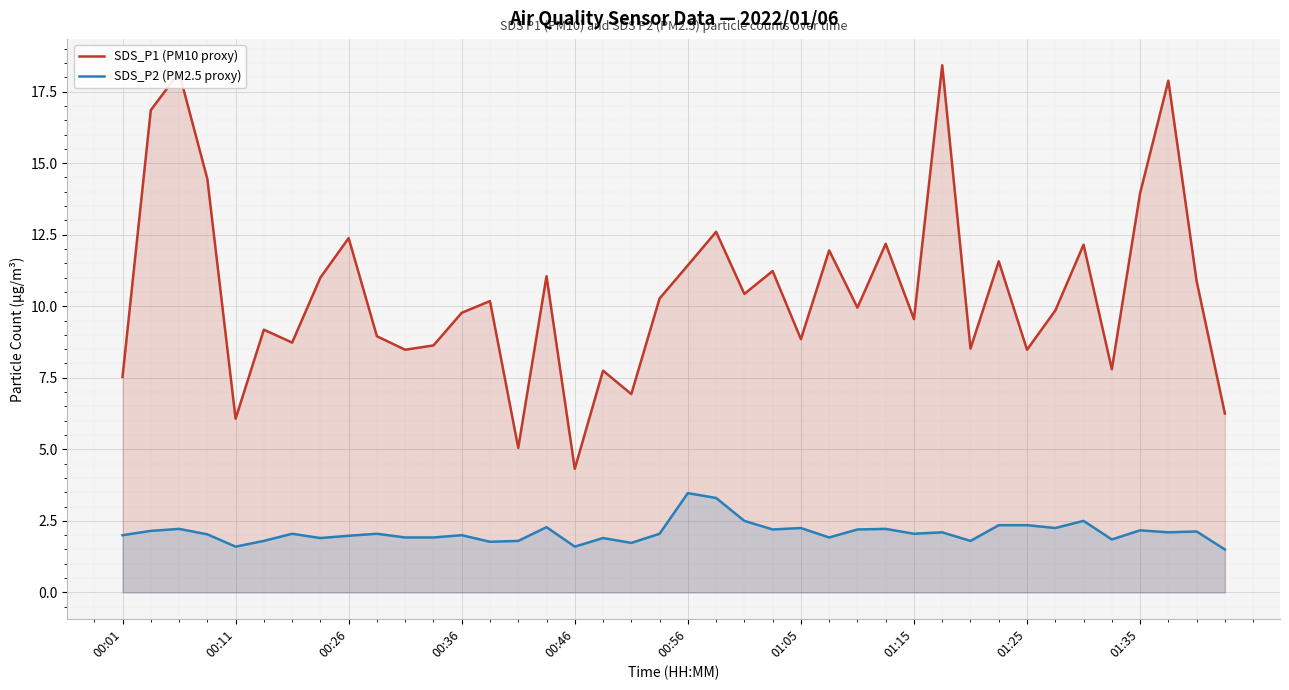

Is it true that SDS_P1 (PM10 proxy) equals 9.9 at 26?

True